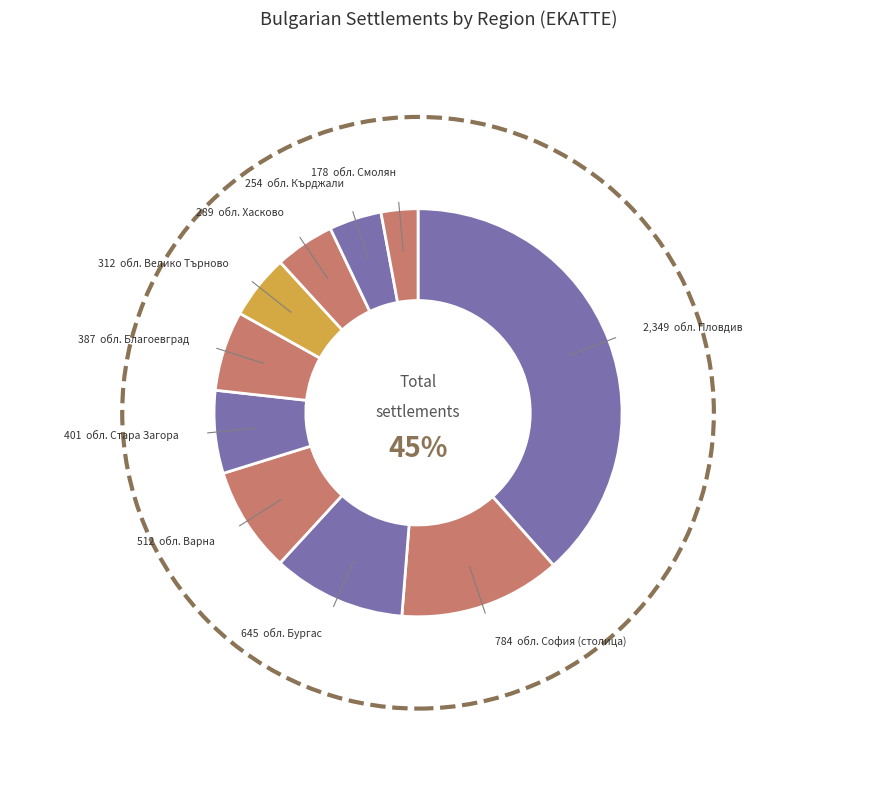

Rank the categories by value from lowest to highest.

обл. Смолян, обл. Кърджали, обл. Хасково, обл. Велико Търново, обл. Благоевград, обл. Стара Загора, обл. Варна, обл. Бургас, обл. София (столица), обл. Пловдив